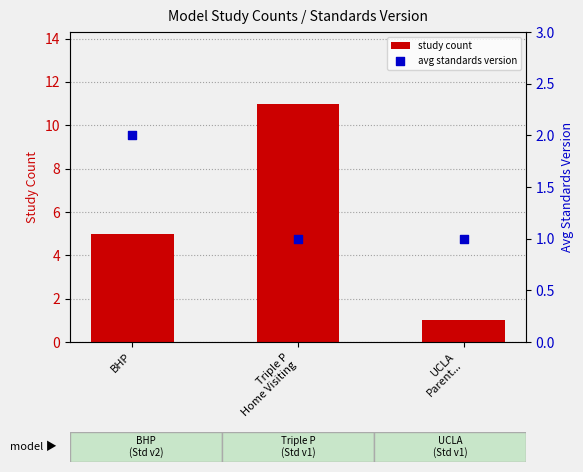

Which series has the largest total across all categories?

study count